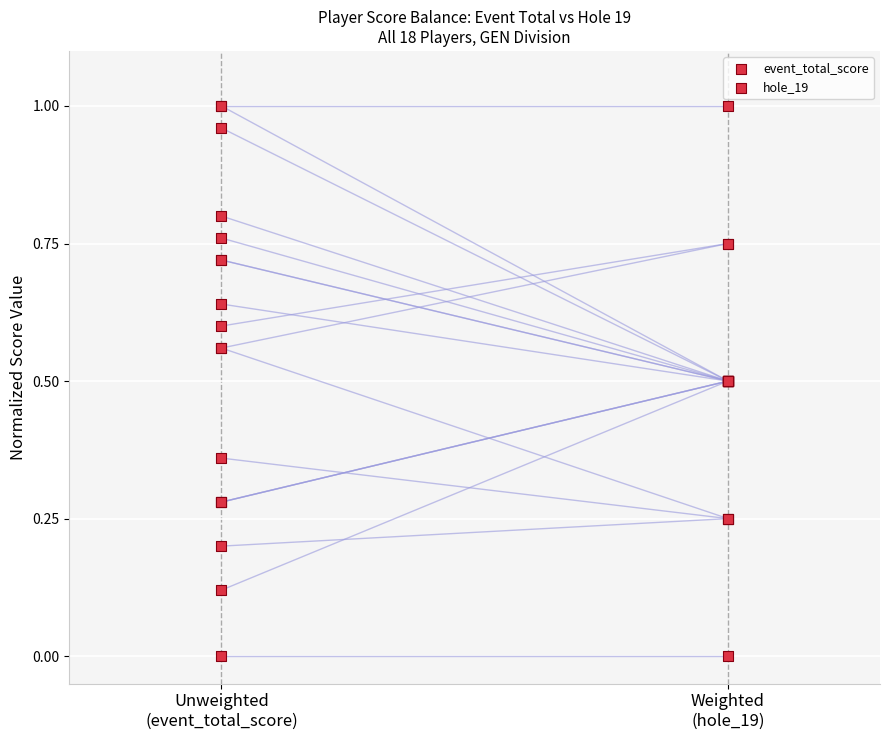

Which series contains the highest Y value?

event_total_score